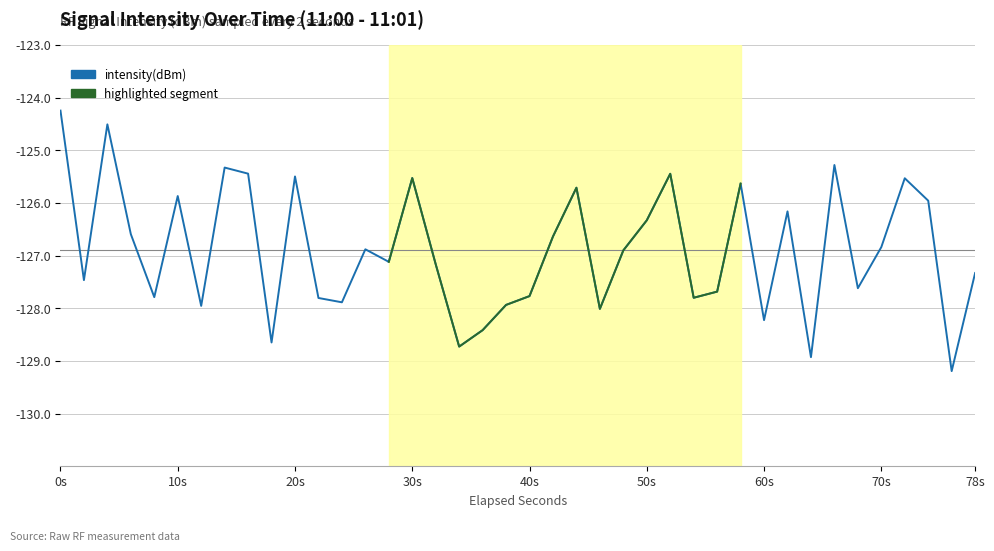

What is the minimum value shown in the chart?

-129.2